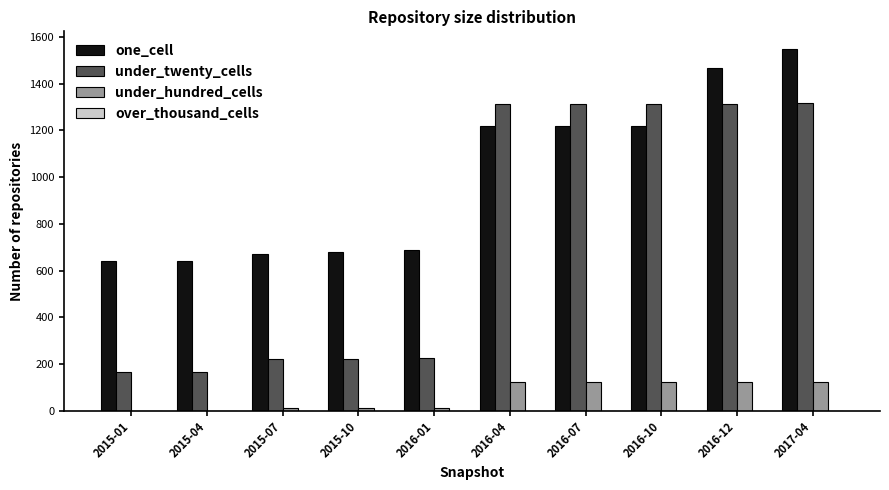

Which series has the largest total across all categories?

one_cell